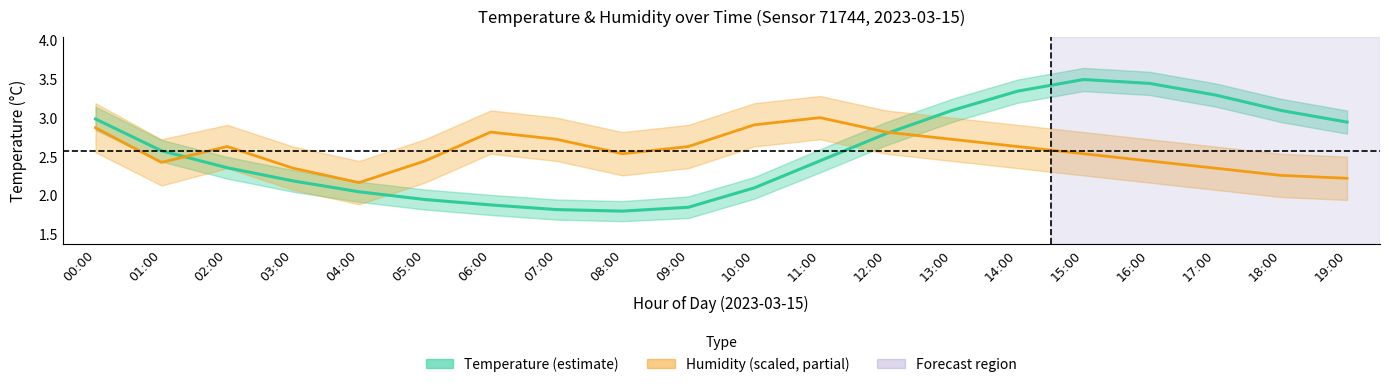

Which series has the largest total across all categories?

humidity